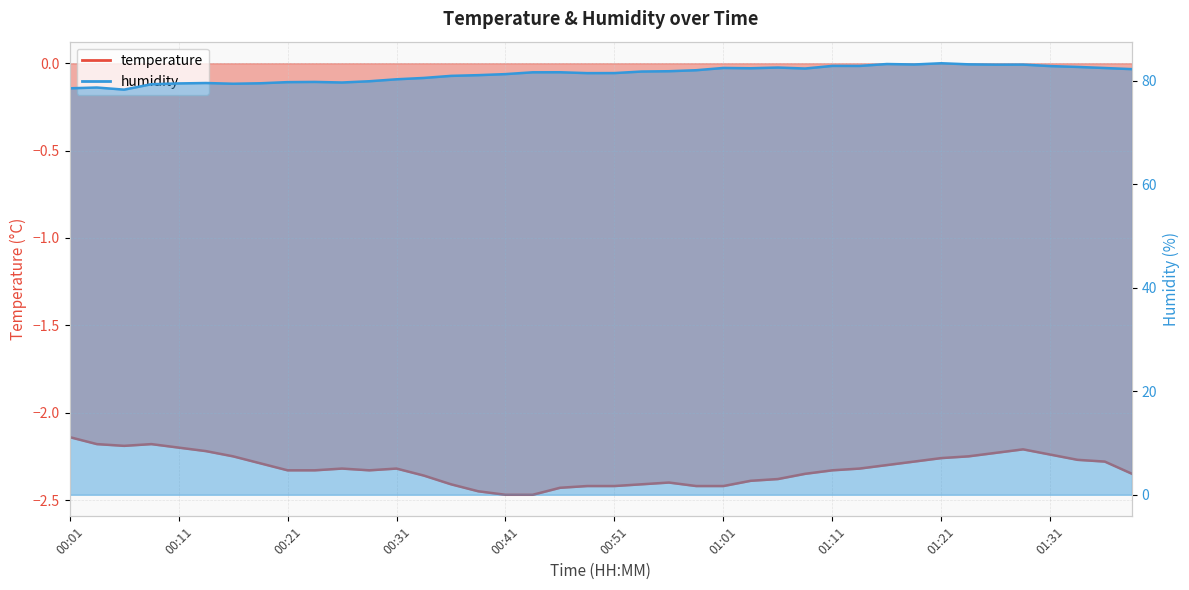

Where is the first local minimum for humidity?

00:06